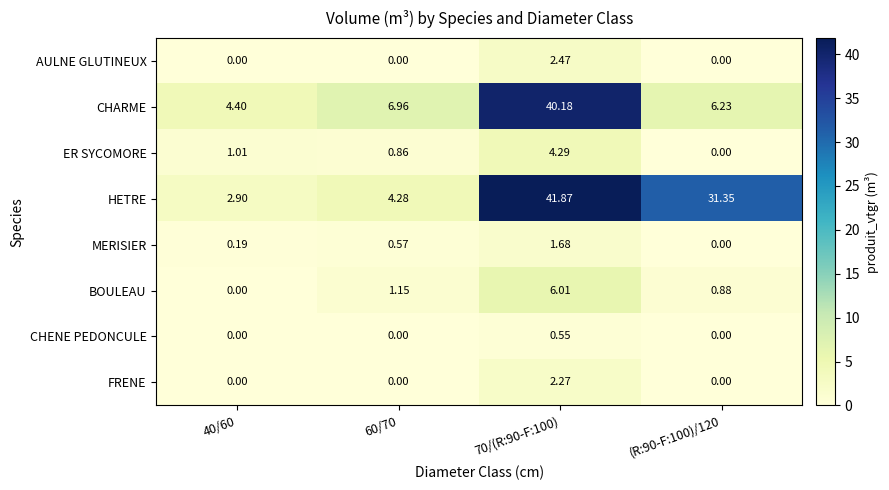

Rank the series by their maximum value, from highest to lowest.

HETRE, CHARME, BOULEAU, ER SYCOMORE, AULNE GLUTINEUX, FRENE, MERISIER, CHENE PEDONCULE